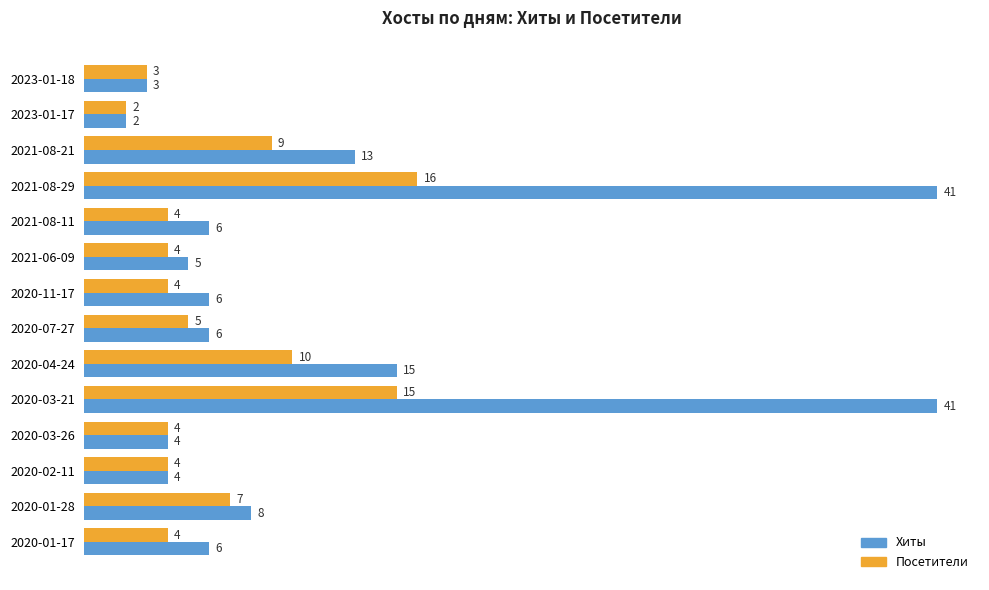

What is the spread (max minus min) of values at 2020-03-21?

26